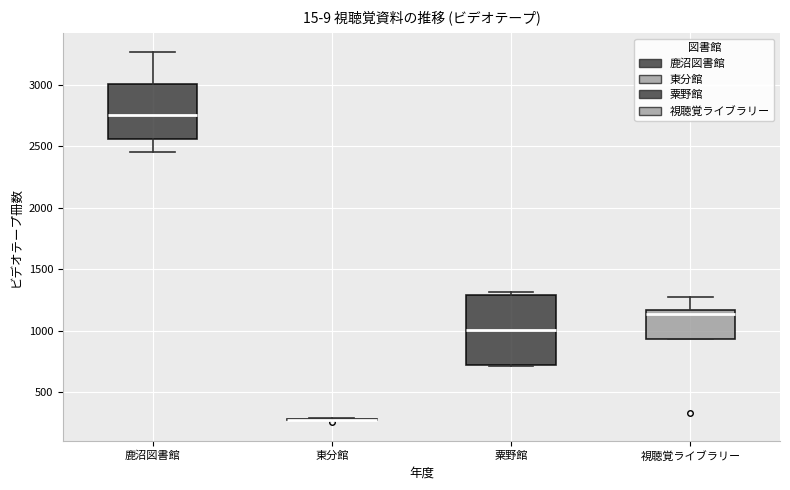

Reading left to right, read every box against the y-axis: the position of its median line, the range the box covers, and the ends of its whiskers. The values are not printed on the chart, so give them approximately, as read against the axis.

鹿沼図書館: median 2750, box 2550 to 3000, whiskers 2450 to 3250
東分館: box collapsed to a line at 250, whiskers 250 to 300
粟野館: median 1000, box 700 to 1300, whiskers 700 to 1300 (just above the box's upper edge)
視聴覚ライブラリー: median 1150 (just below the box's upper edge), box 950 to 1150, whiskers 950 to 1250